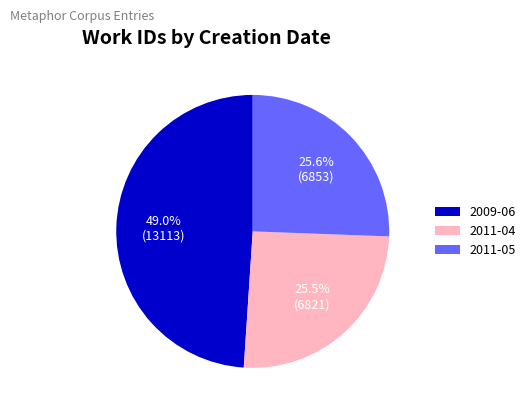

How many slices are in this pie chart?

3